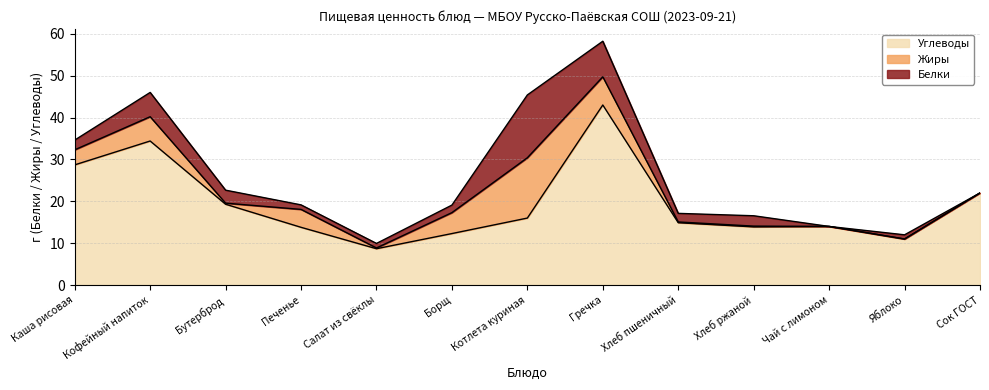

Which series changed the most between Печенье and Салат из свёклы?

Углеводы